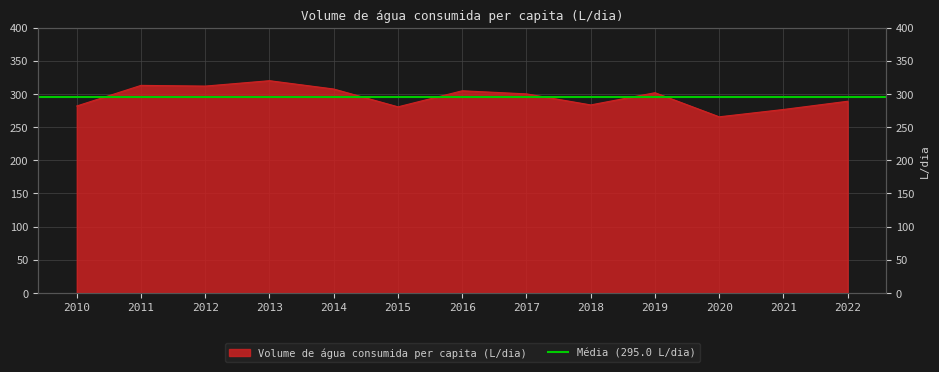

At which label is the value closest to 292?

2022